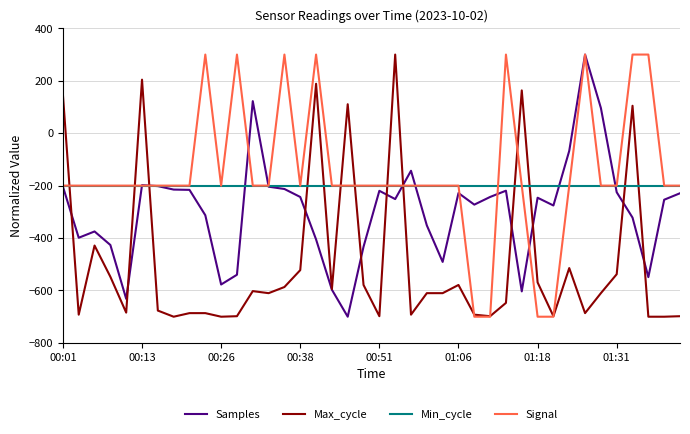

Which series has the largest total across all categories?

Signal